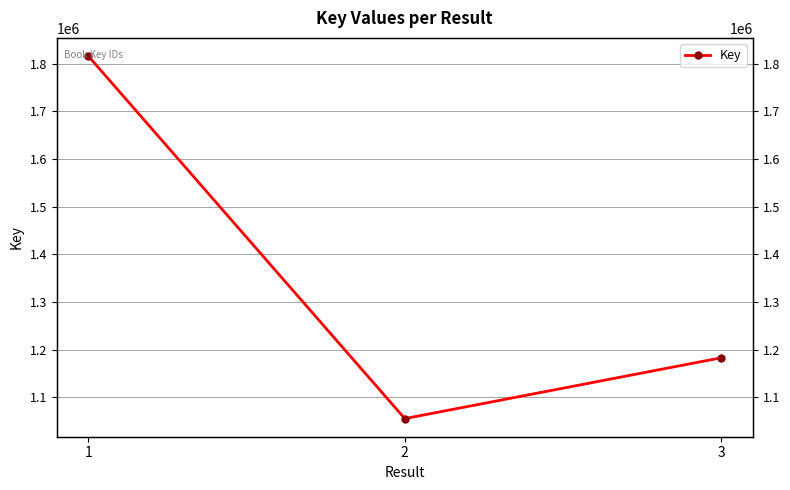

Reading right to left, what are all the values shown in this chart?

3=1183131	2=1055646	1=1815730